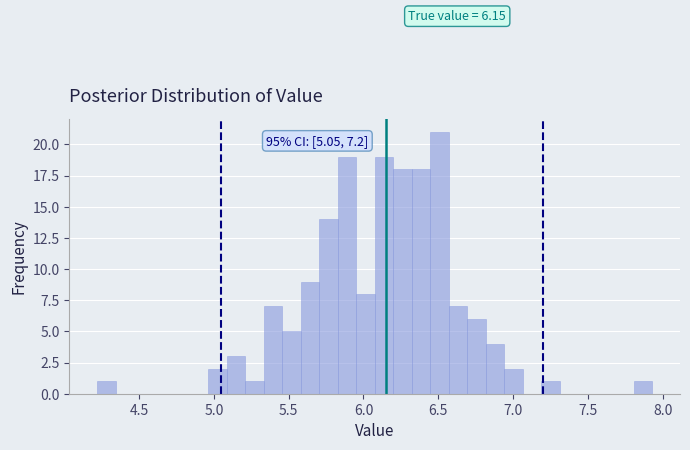

Around what value on the x-axis is the tallest bar? Give the approximate position of its centre, as read against the axis.

6.50